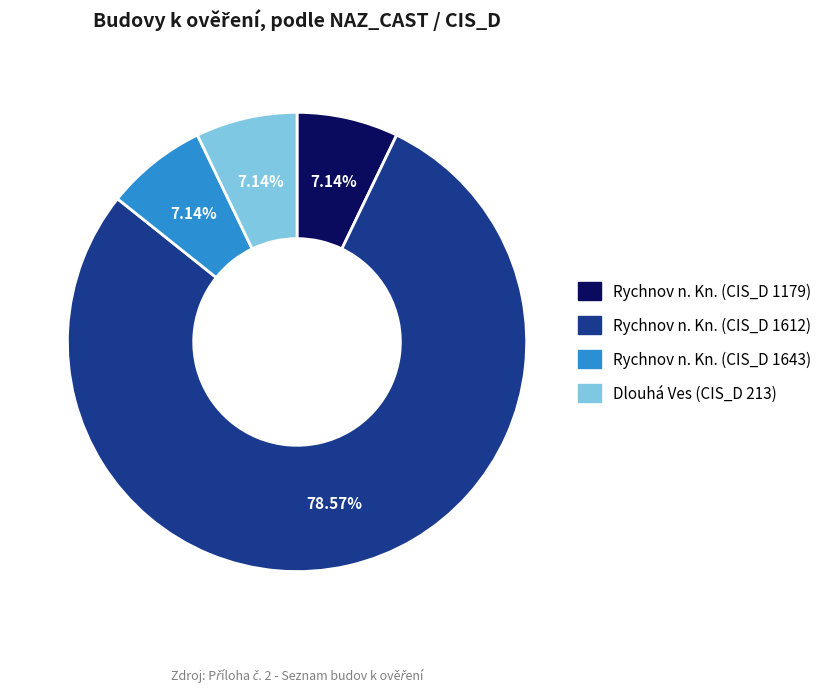

Which slice represents more than half of the pie?

Rychnov n. Kn. (CIS_D 1612)